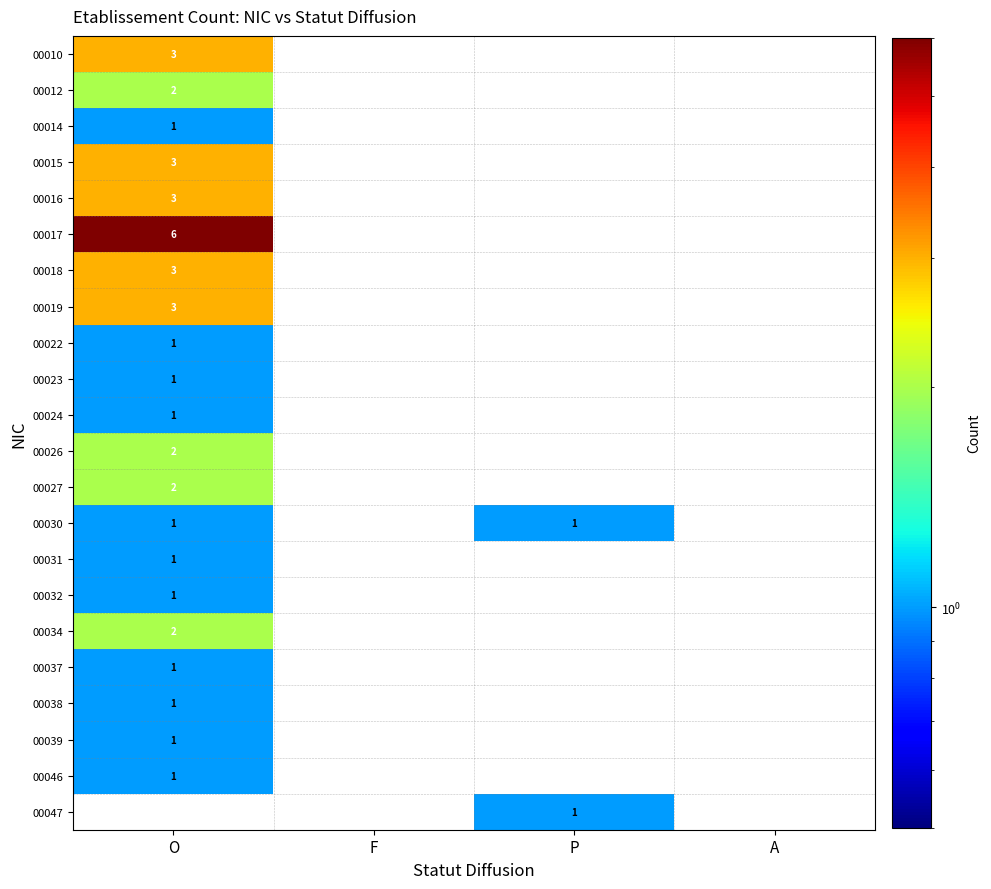

The value of 00037 at O is 1. True or false?

True